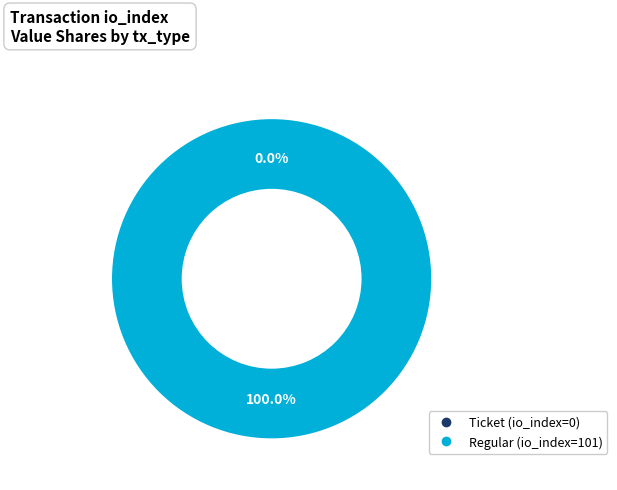

To the nearest percent, what is the difference between the Regular (io_index=101) and Ticket (io_index=0) slice percentages?

100%